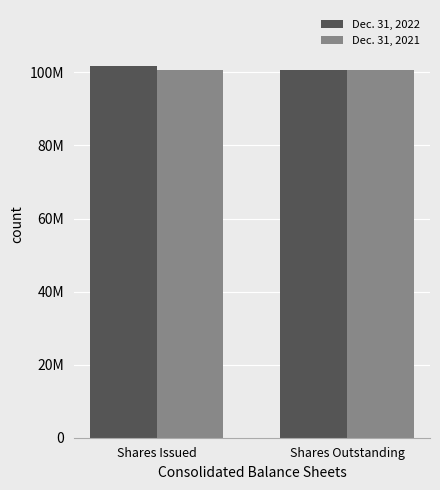

Does the chart contain stacked bars?

No